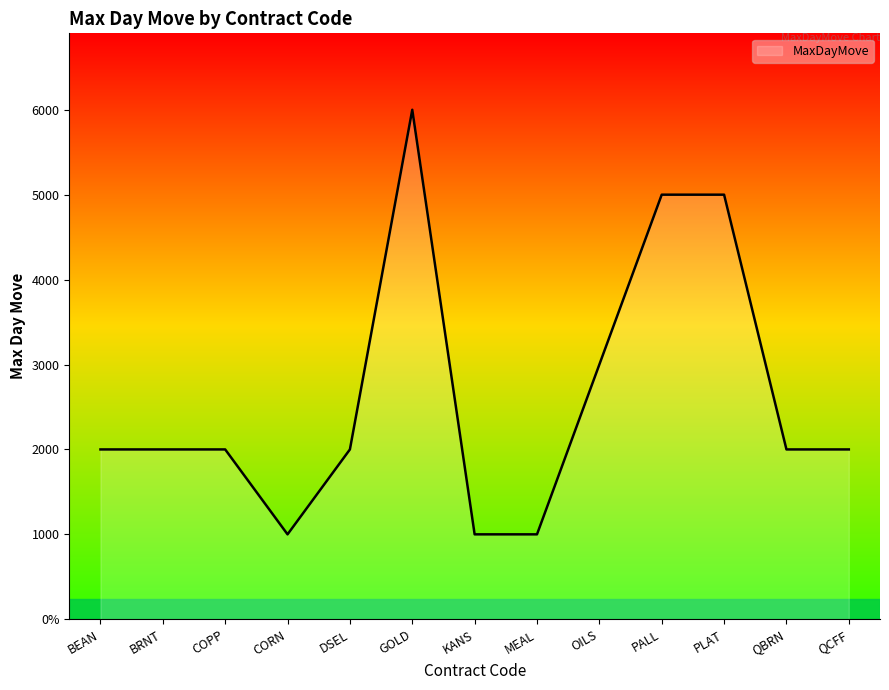

List the labels in order of value, largest first.

GOLD, PALL, PLAT, OILS, BEAN, BRNT, COPP, DSEL, QBRN, QCFF, CORN, KANS, MEAL